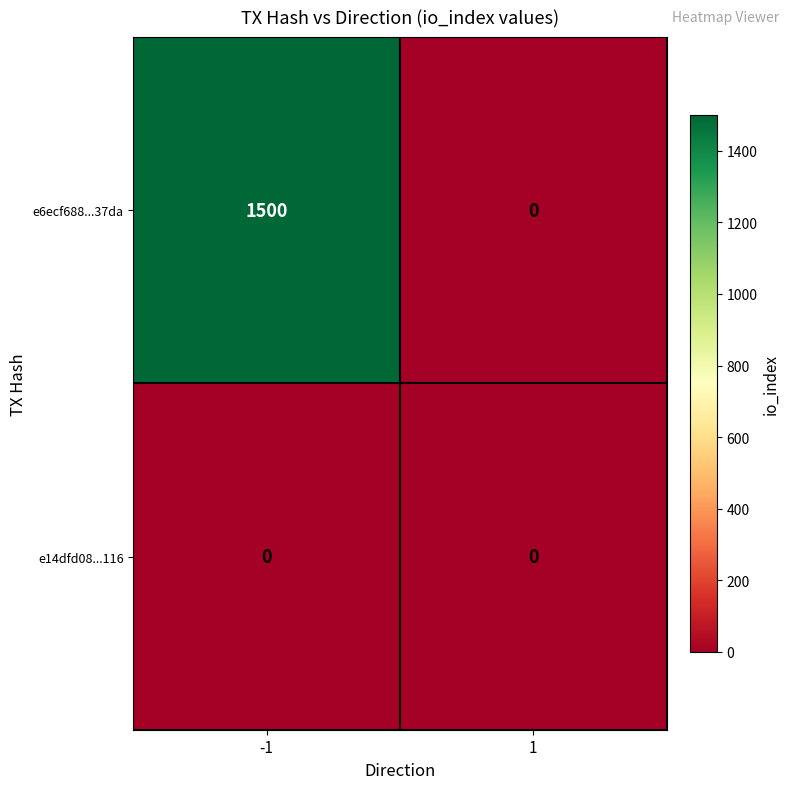

Which series changed the most between -1 and 1?

e6ecf688...37da